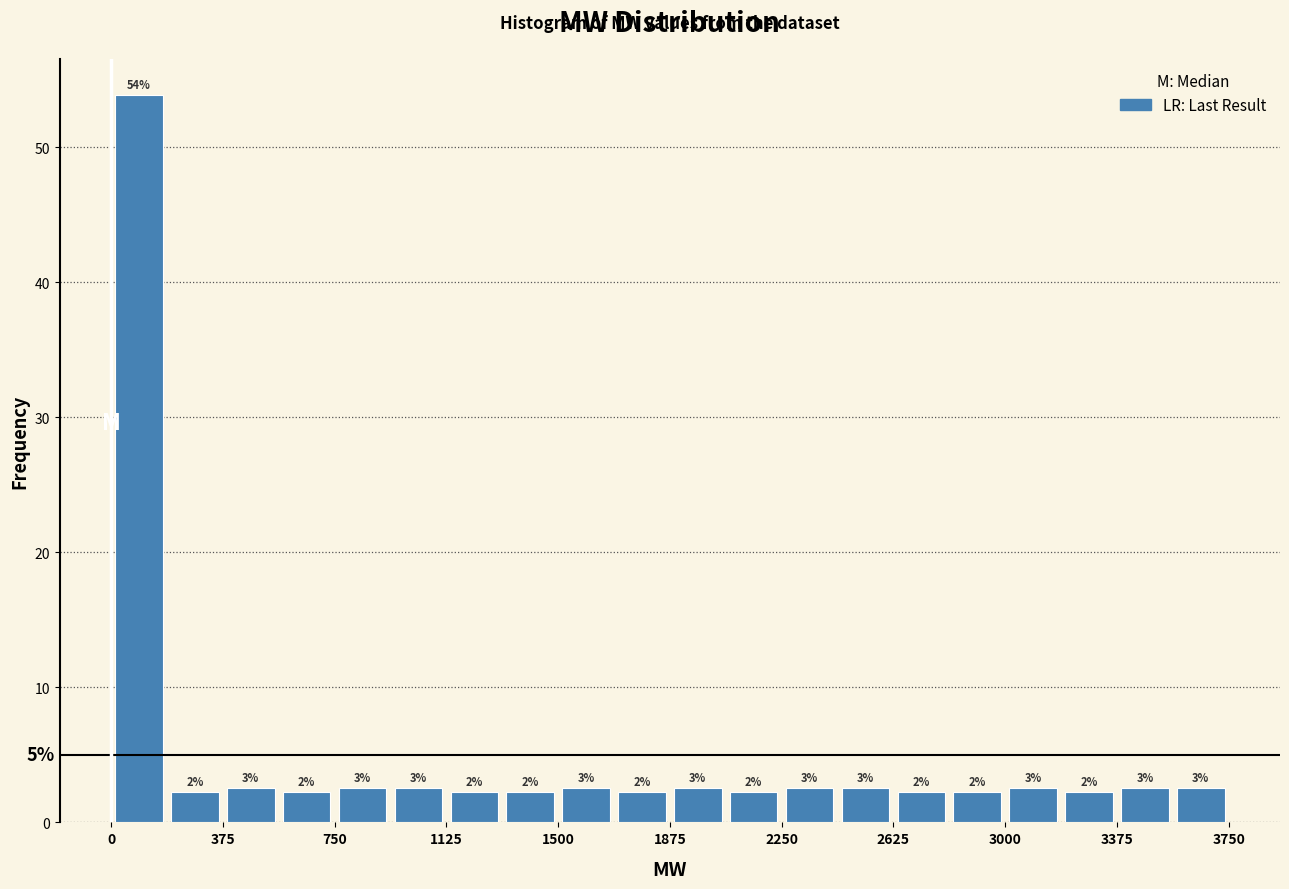

Around what value on the x-axis is the tallest bar? Give the approximate position of its centre, as read against the axis.

100